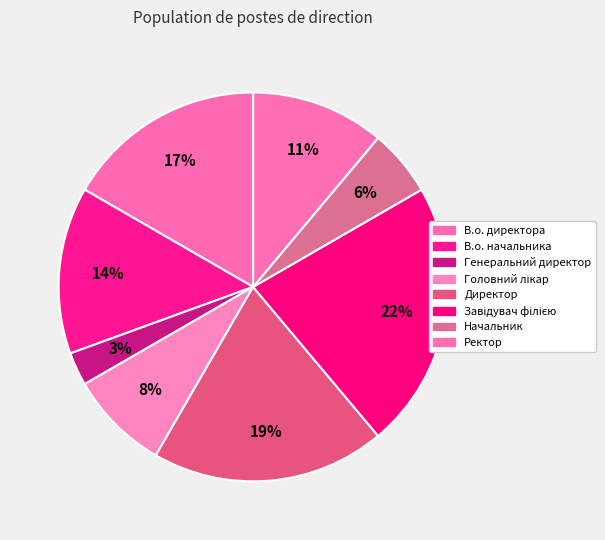

Is the sum of Директор and Генеральний директор greater than half?

No